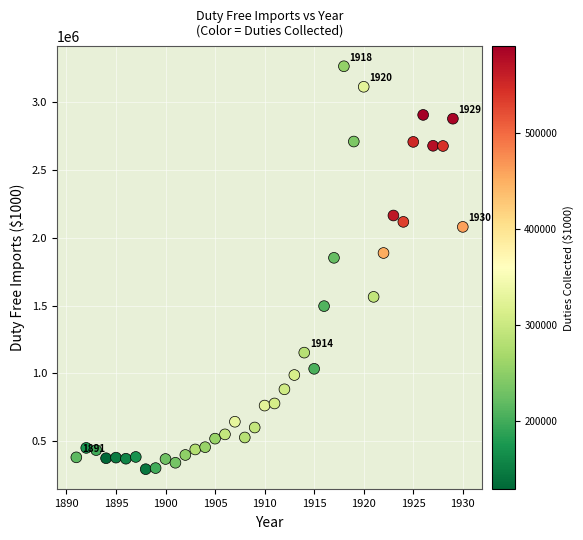

What Y value in the scatter plot is closest to 1779485?

1852531